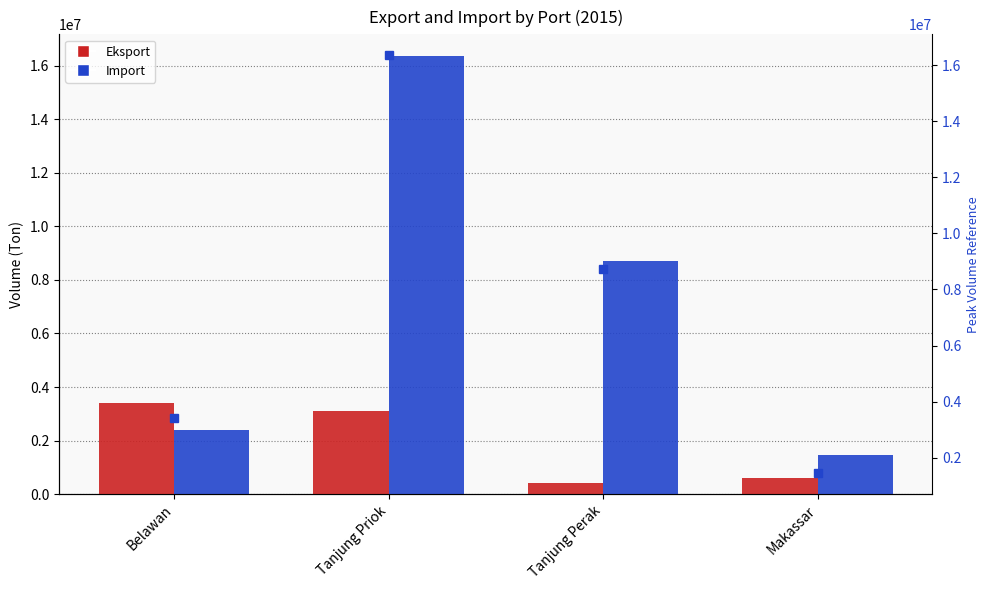

Does the chart contain any negative values?

No